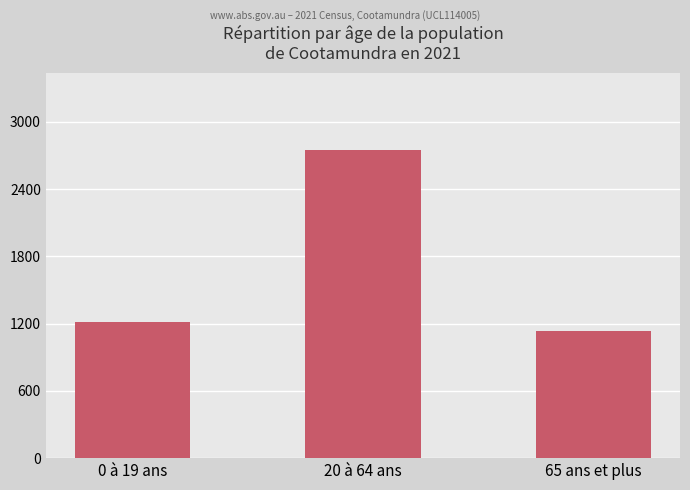

Reading left to right, list all the values displayed in this chart.

1219	2752	1130